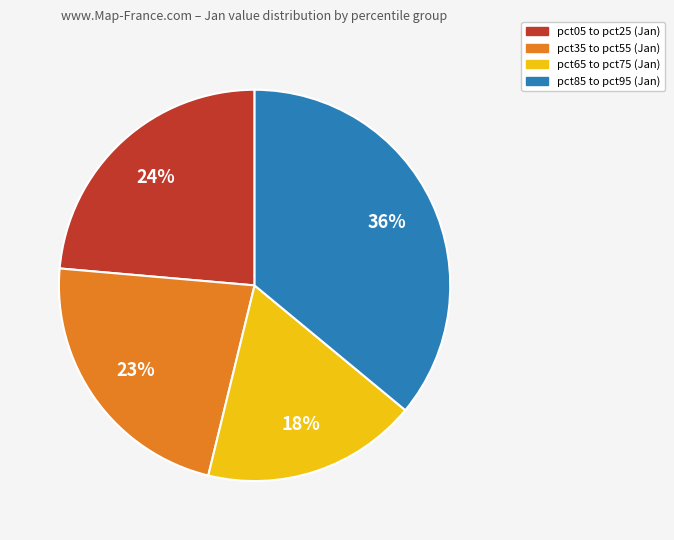

To the nearest percent, what is the difference between the largest and smallest slice percentages?

18%